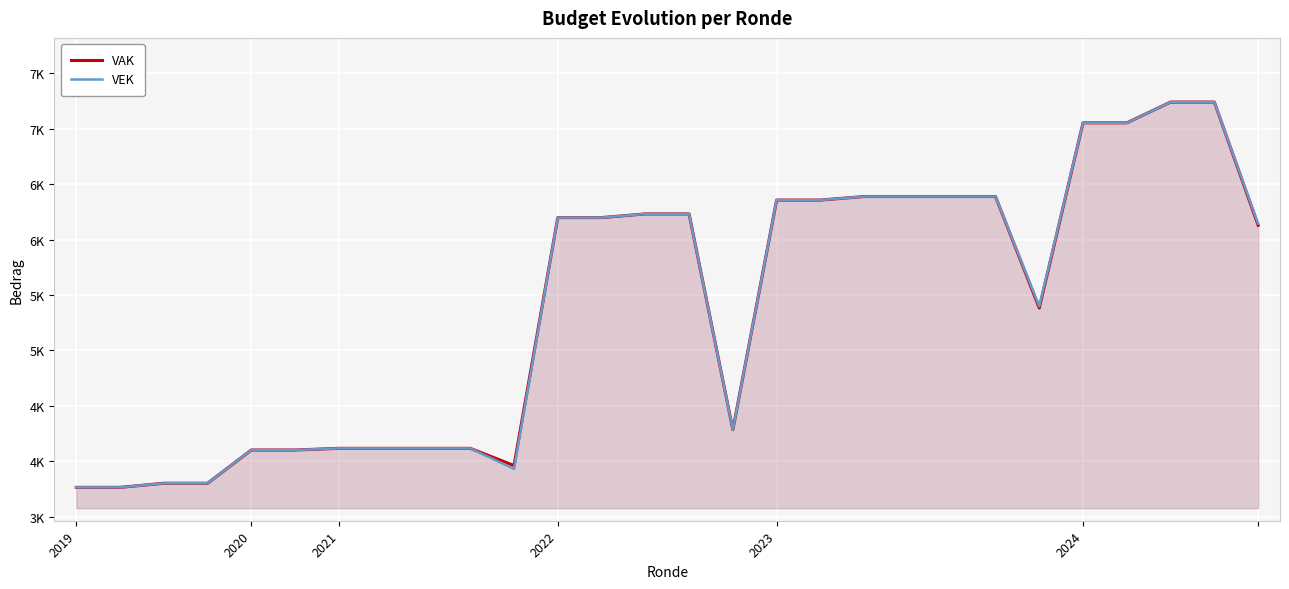

List the series in order of their overall mean, lowest first.

VEK, VAK